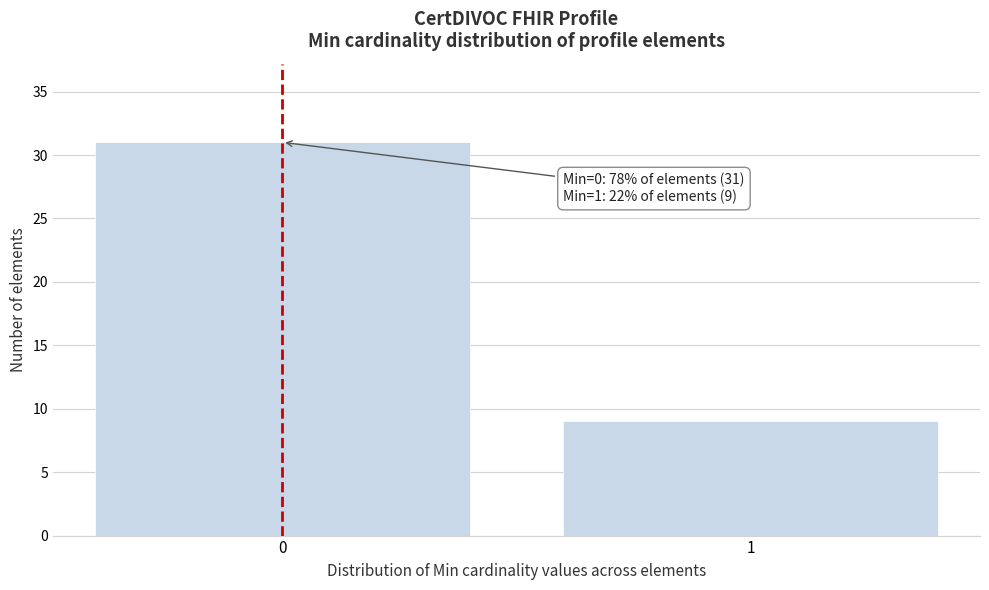

Reading left to right, list all the values displayed in this chart.

31	9